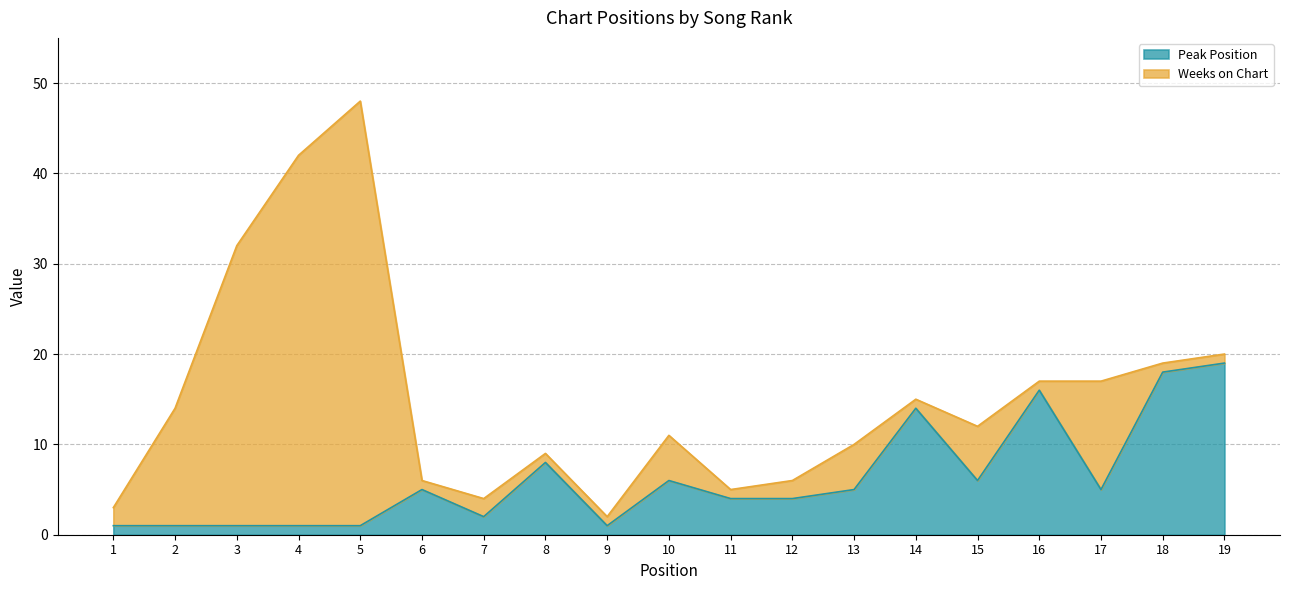

What is the difference between the values at 9 and 19?

18